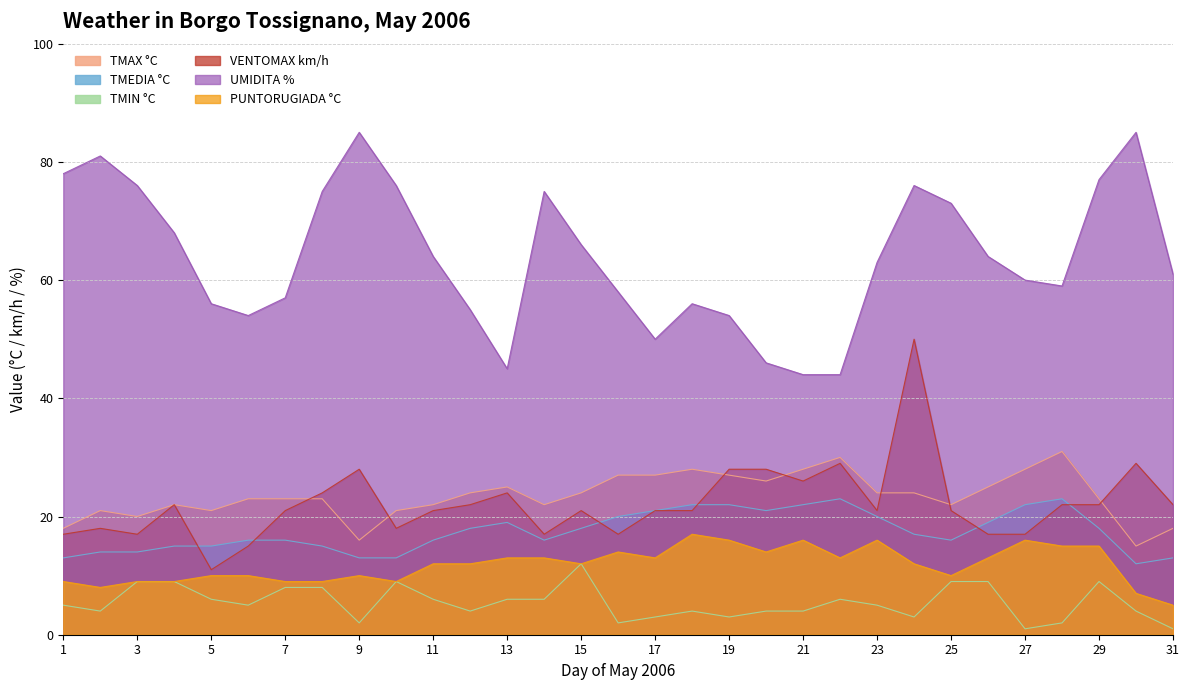

At which category does the chart reach its minimum across all series?

27